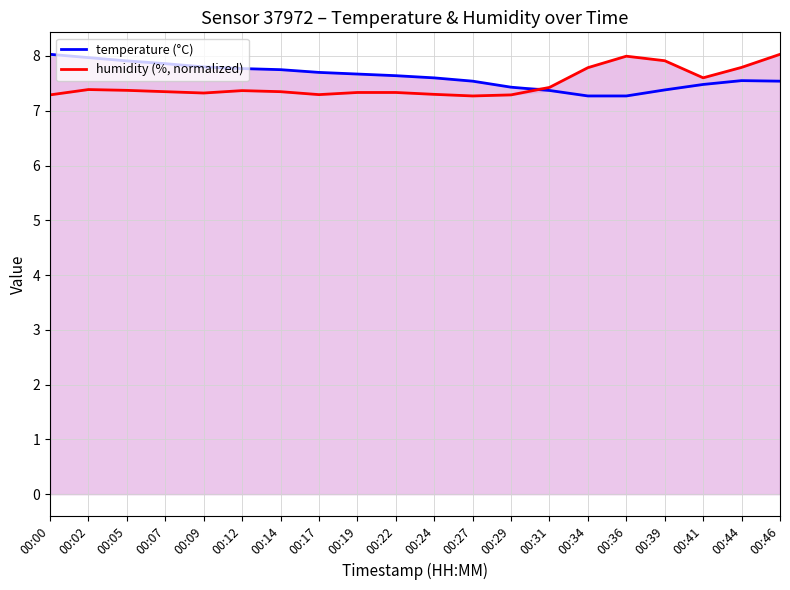

Which category has the lowest value across all series?

00:34